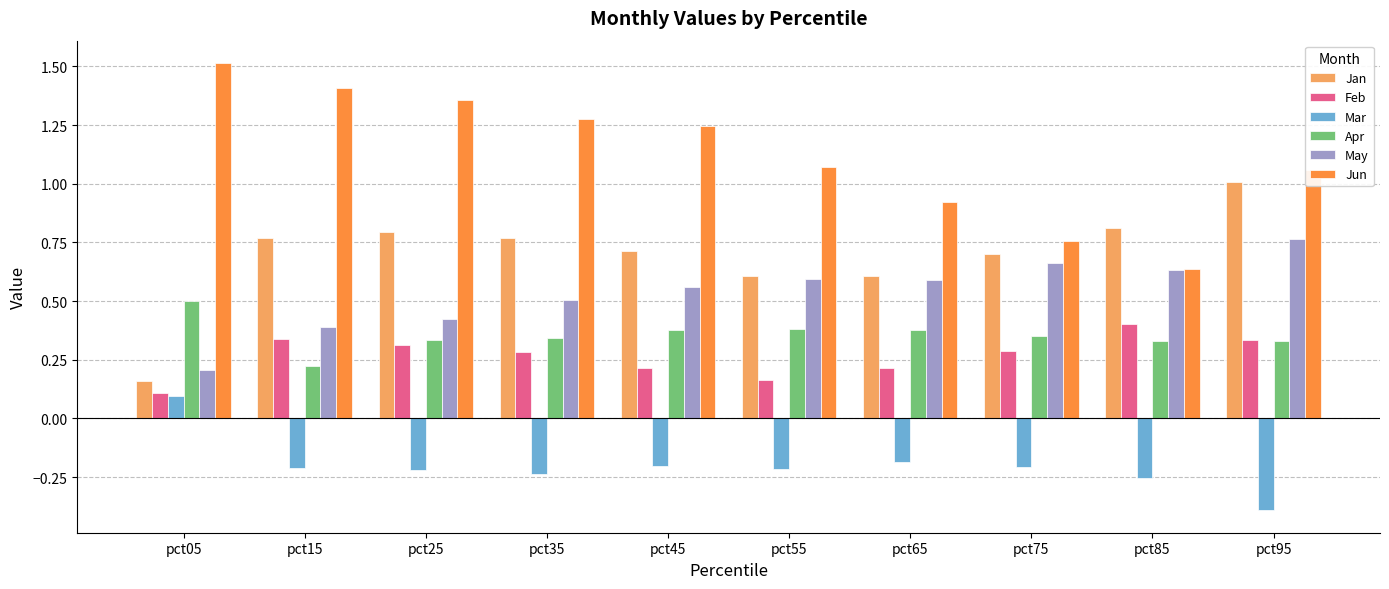

Where does the Mar series first go above 0?

pct05